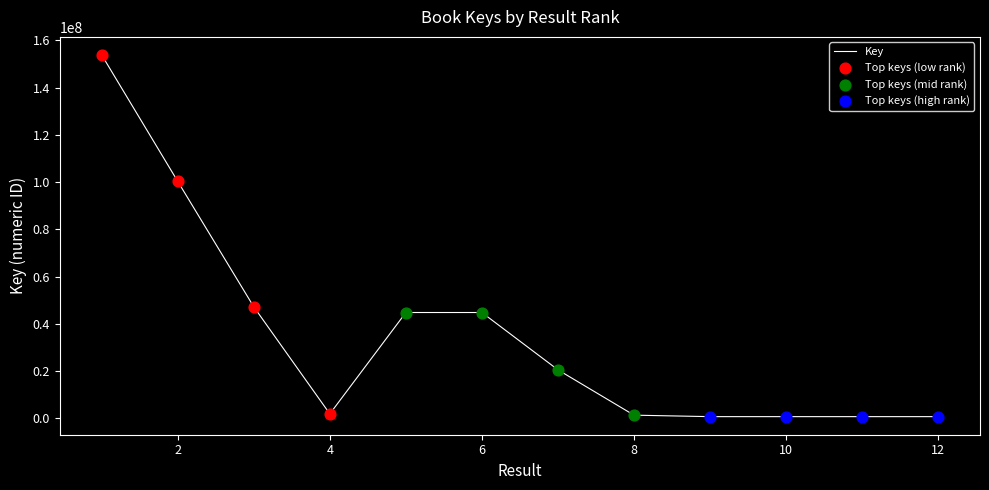

What is the maximum value shown in the chart?

153789940